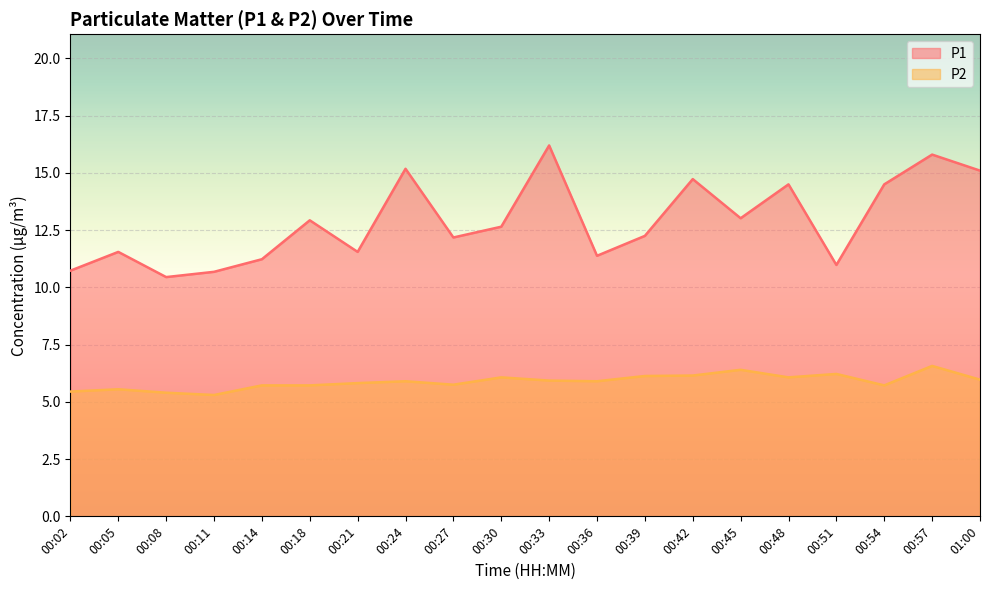

What position from the right is 00:18?

15